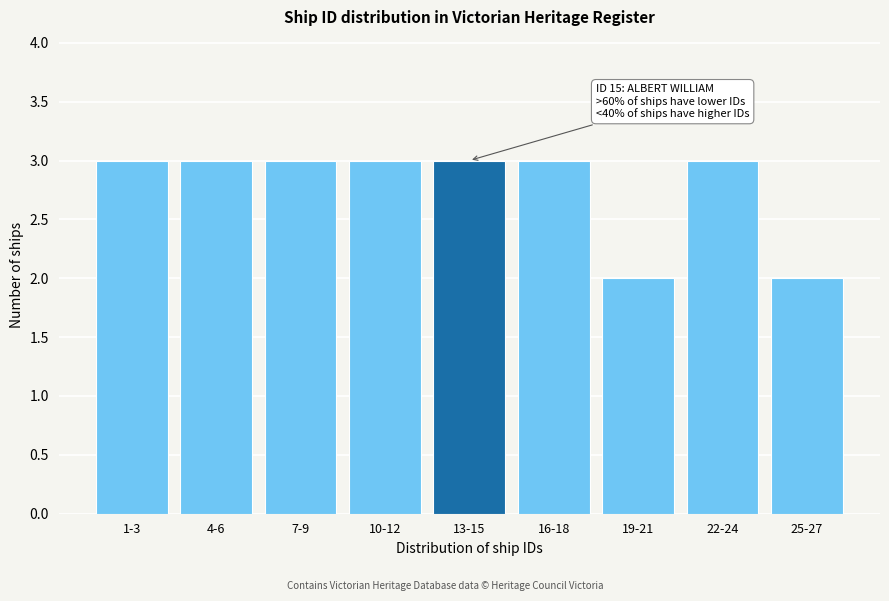

Reading right to left, list all the values displayed in this chart.

2	3	2	3	3	3	3	3	3